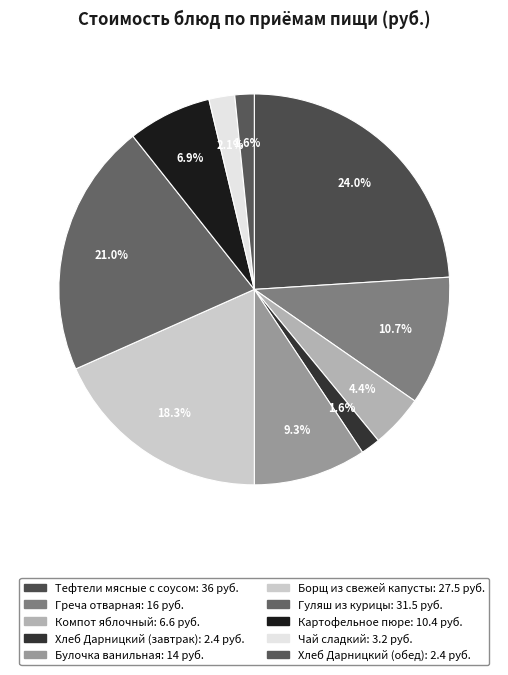

What is the largest slice in the pie chart?

Тефтели мясные с соусом